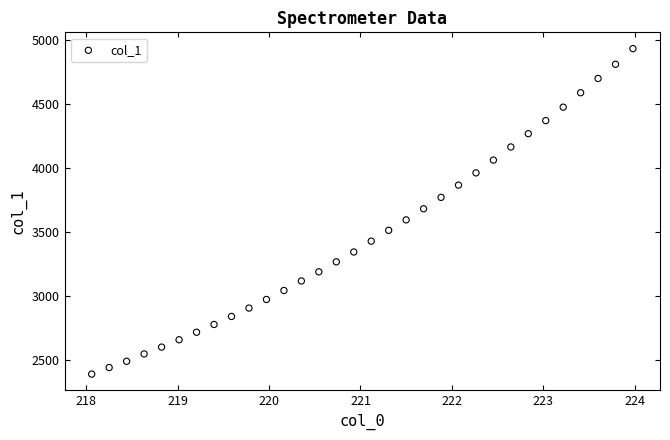

What is the range of X values (max minus min)?

5.9